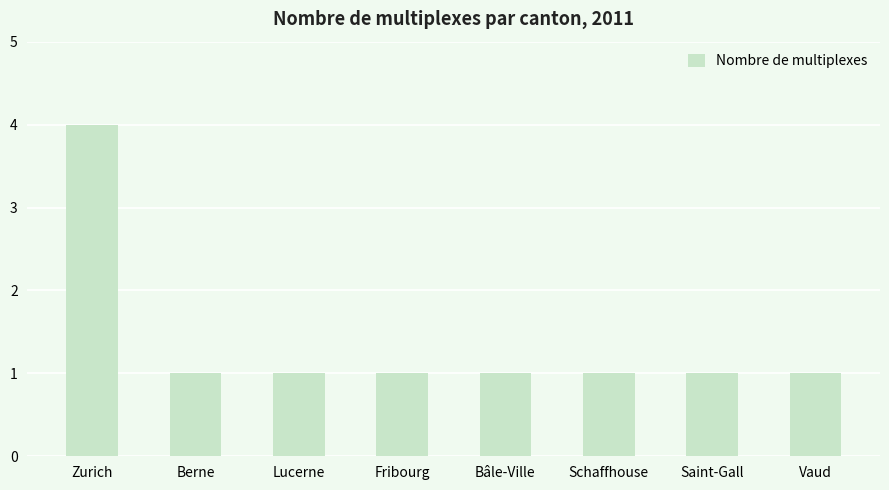

How many data points does each series have?

8